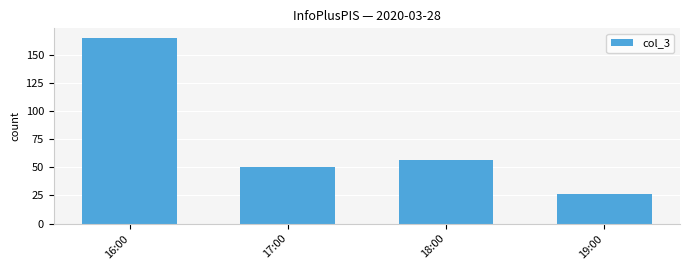

Reading left to right, transcribe all the data shown in this chart.

165	50	56	26